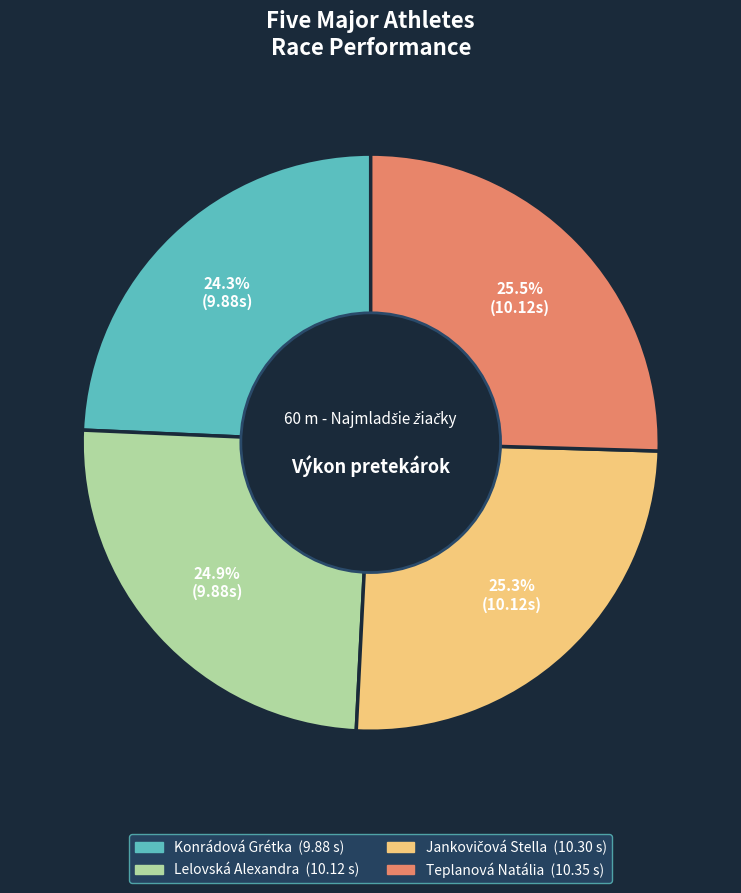

What is the smallest slice in the pie chart?

Konrádová Grétka